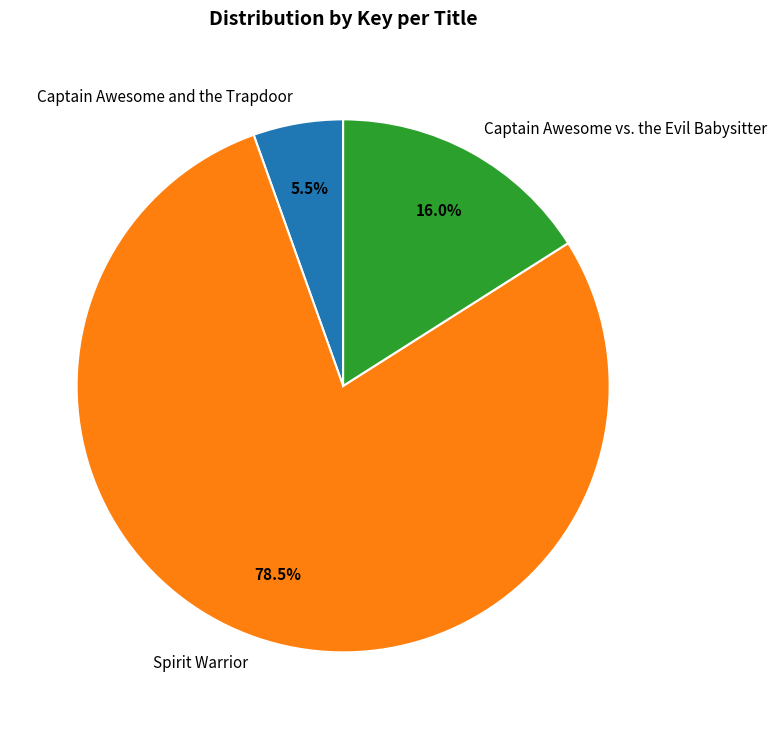

What is the ratio of the value at Captain Awesome and the Trapdoor to the value at Captain Awesome vs. the Evil Babysitter?

0.3